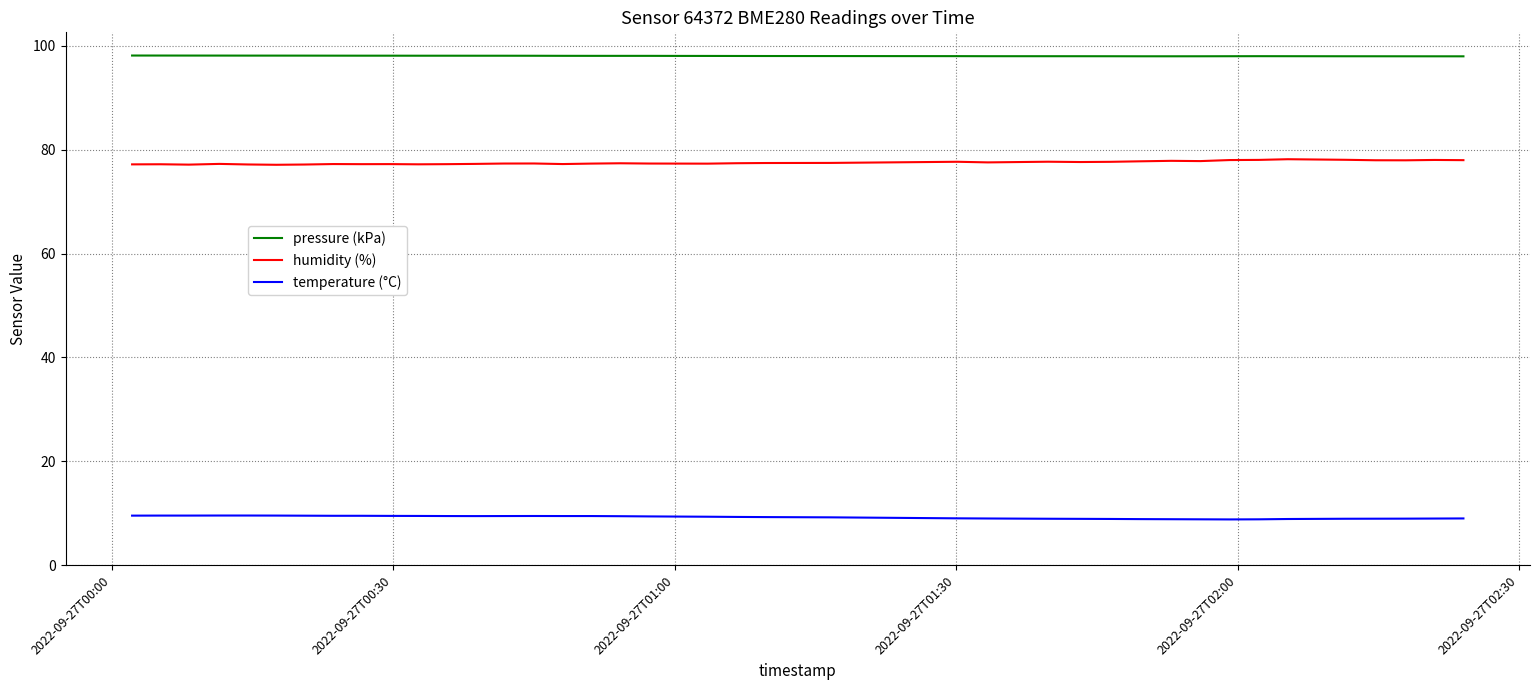

Which series has the largest total across all categories?

pressure (kPa)